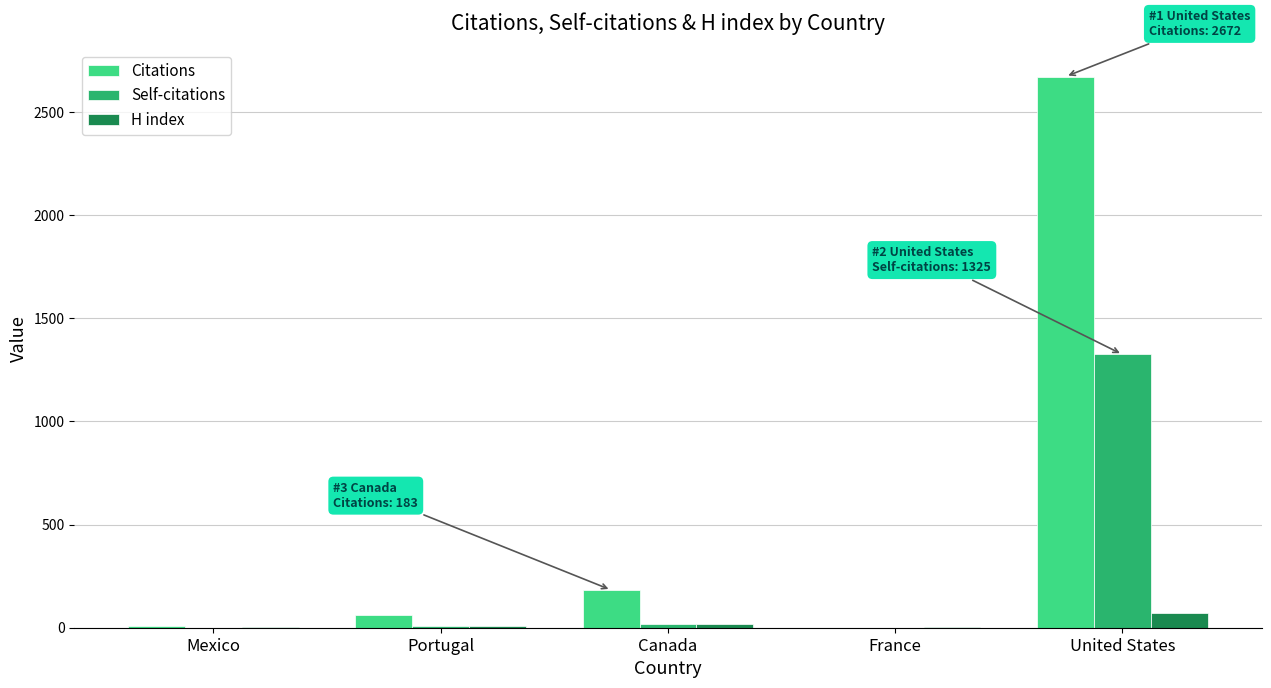

True or false: Citations has a value of 183 at Canada.

True